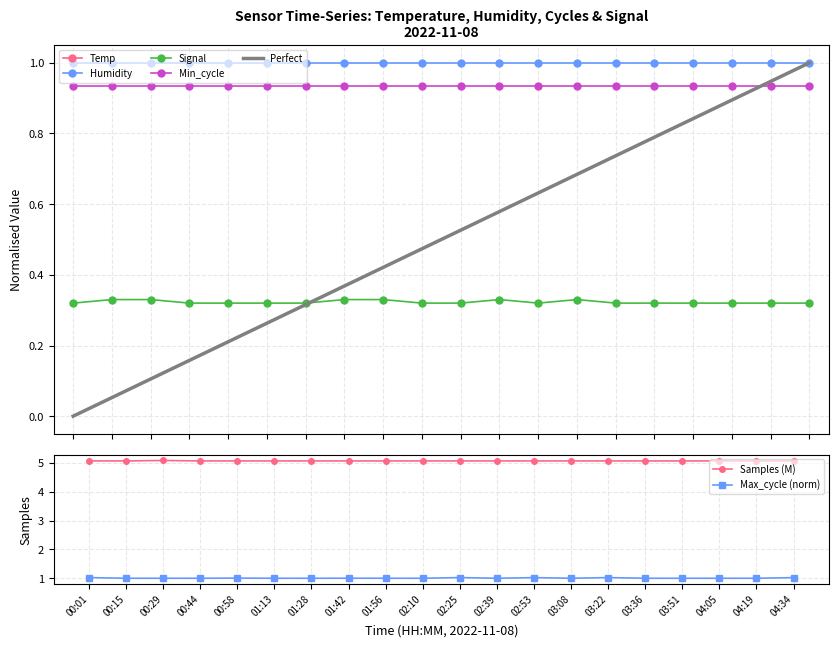

True or false: Signal and Min_cycle cross at least once.

False